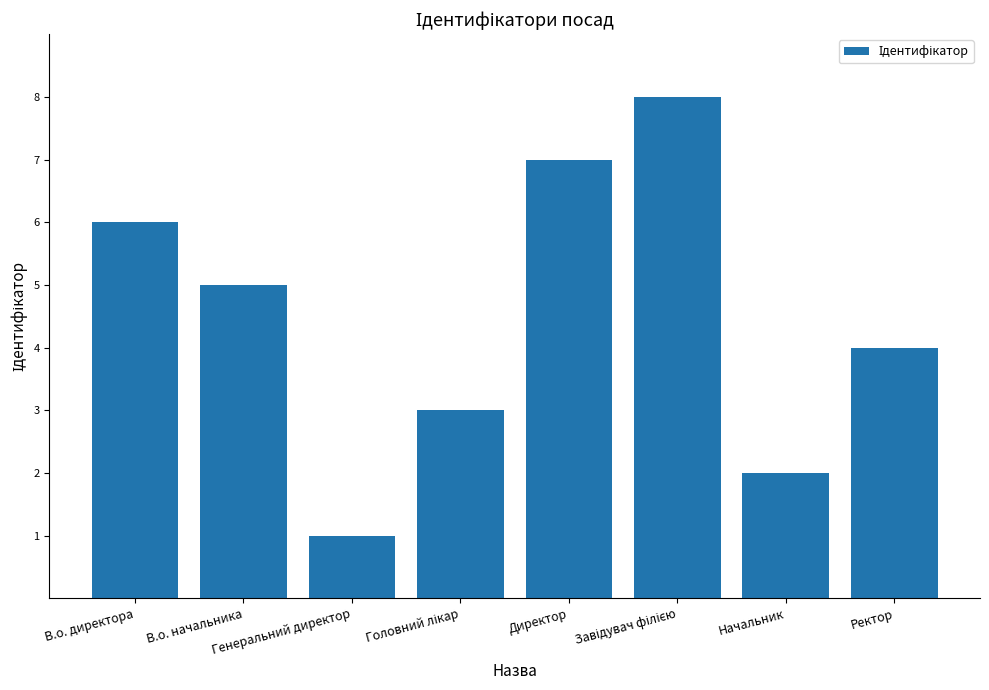

True or false: the data shows 1 at Генеральний директор.

True